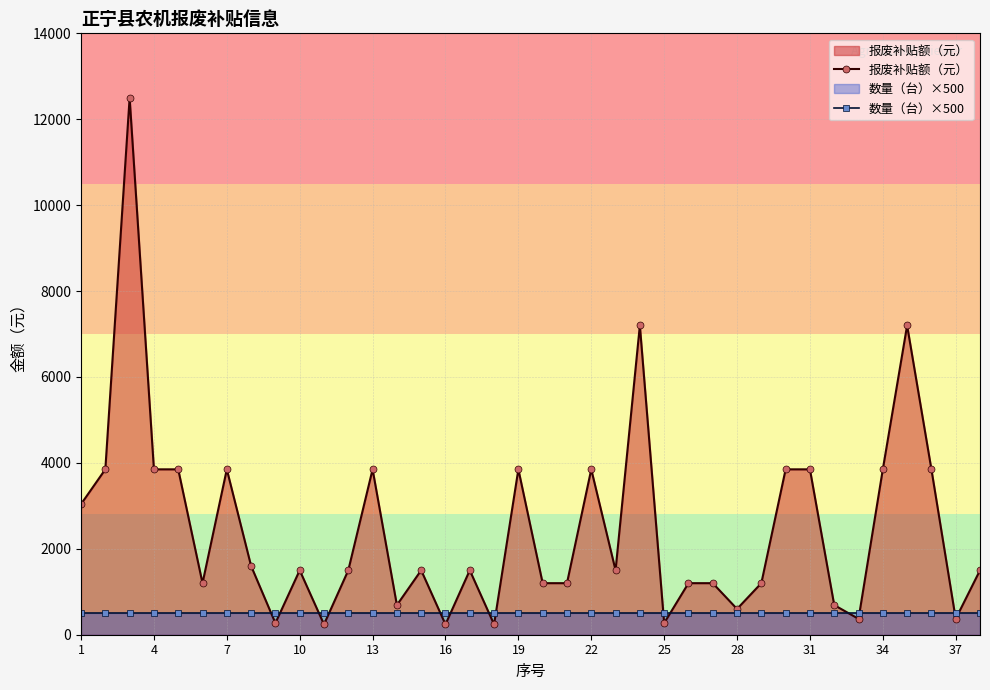

The value of 报废补贴额（元） at 22 is 3850. True or false?

True